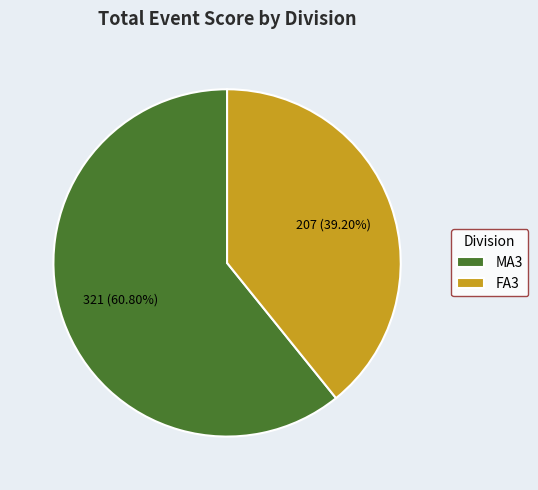

Which category has the biggest portion of the pie?

MA3